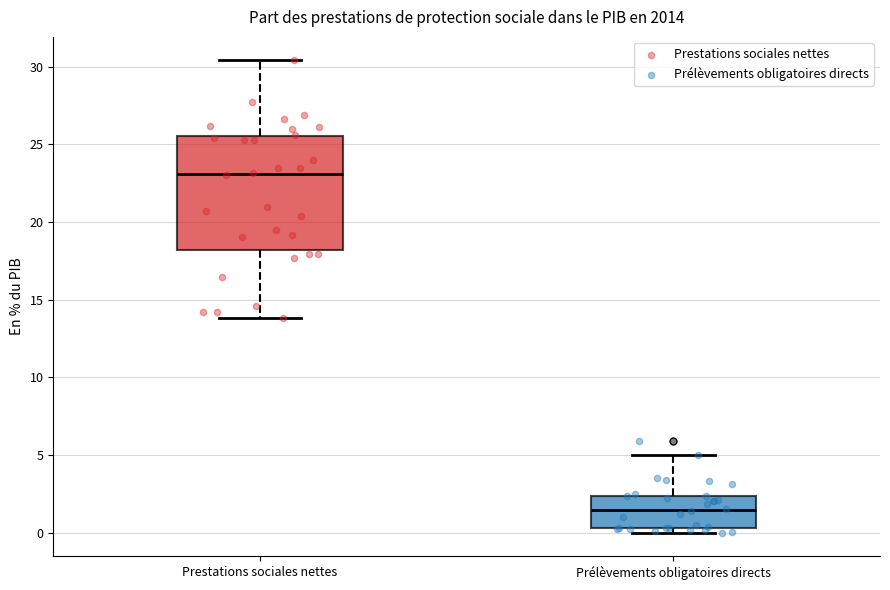

Which box's median line is the highest?

Prestations sociales nettes